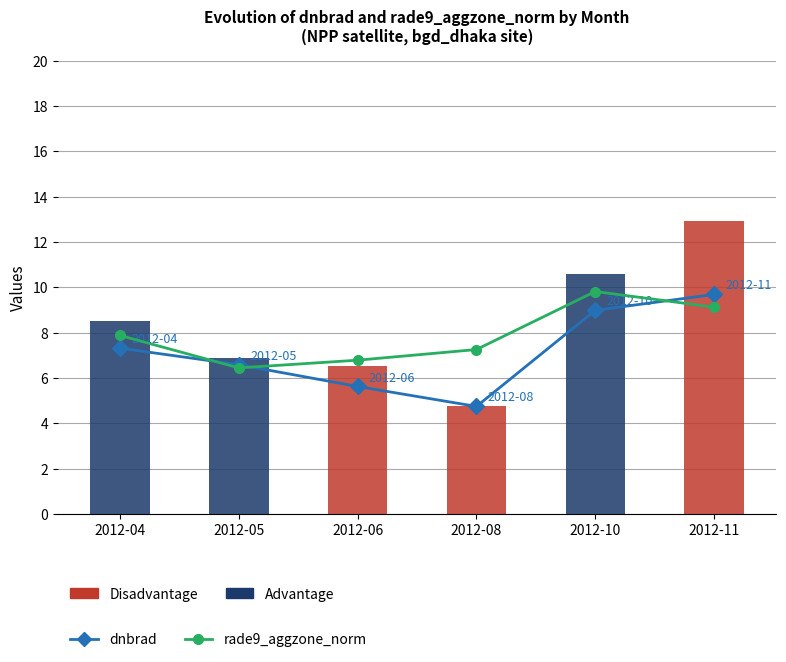

Is it true that dnbrad equals 9.0 at 2012-10?

True